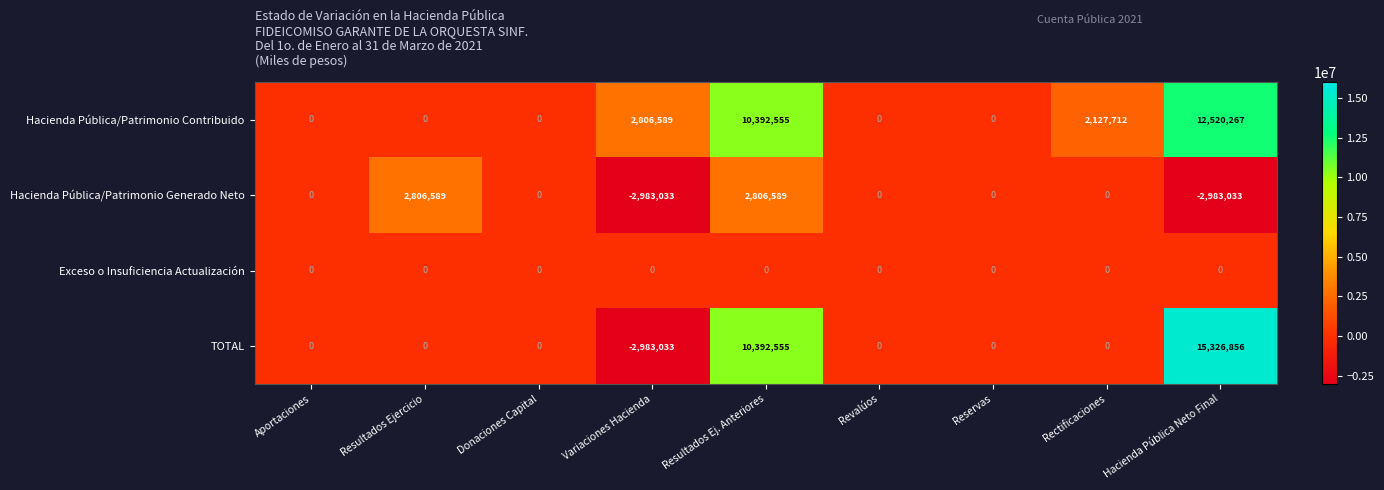

At which category is the sum across all series the highest?

Hacienda Pública Neto Final